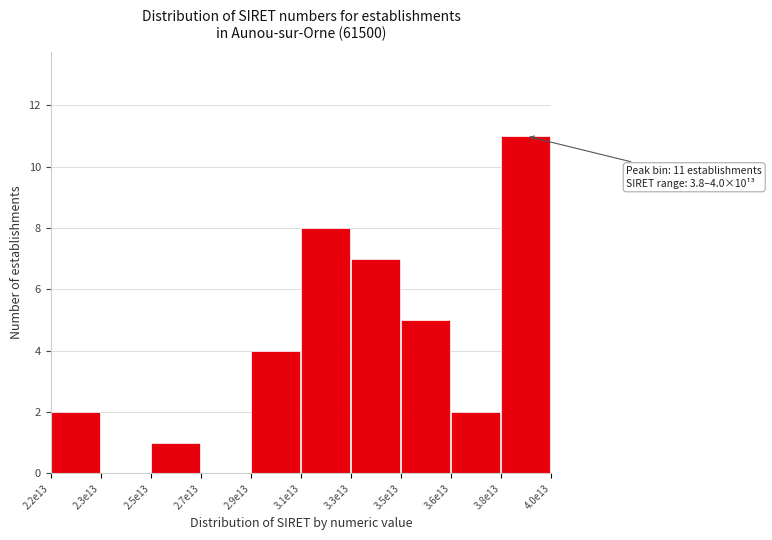

Reading left to right, what are all the values shown in this chart?

2.2e13=2	2.3e13=0	2.5e13=1	2.7e13=0	2.9e13=4	3.1e13=8	3.3e13=7	3.5e13=5	3.6e13=2	3.8e13=11